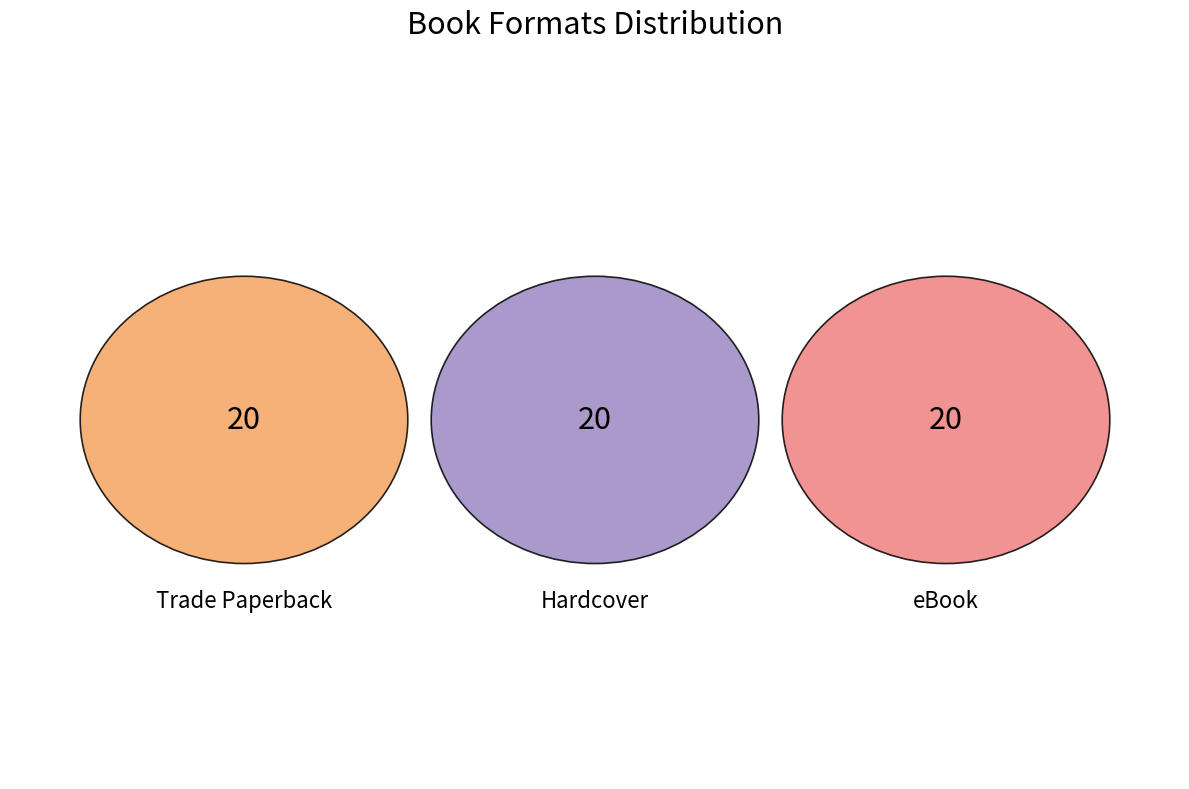

What is the largest slice in the pie chart?

Trade Paperback